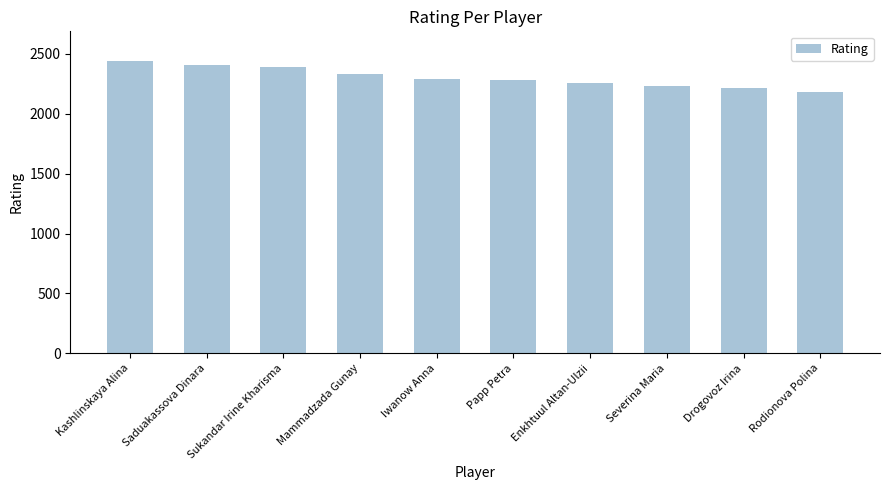

What is the value of the 9th bar from the left?

2218